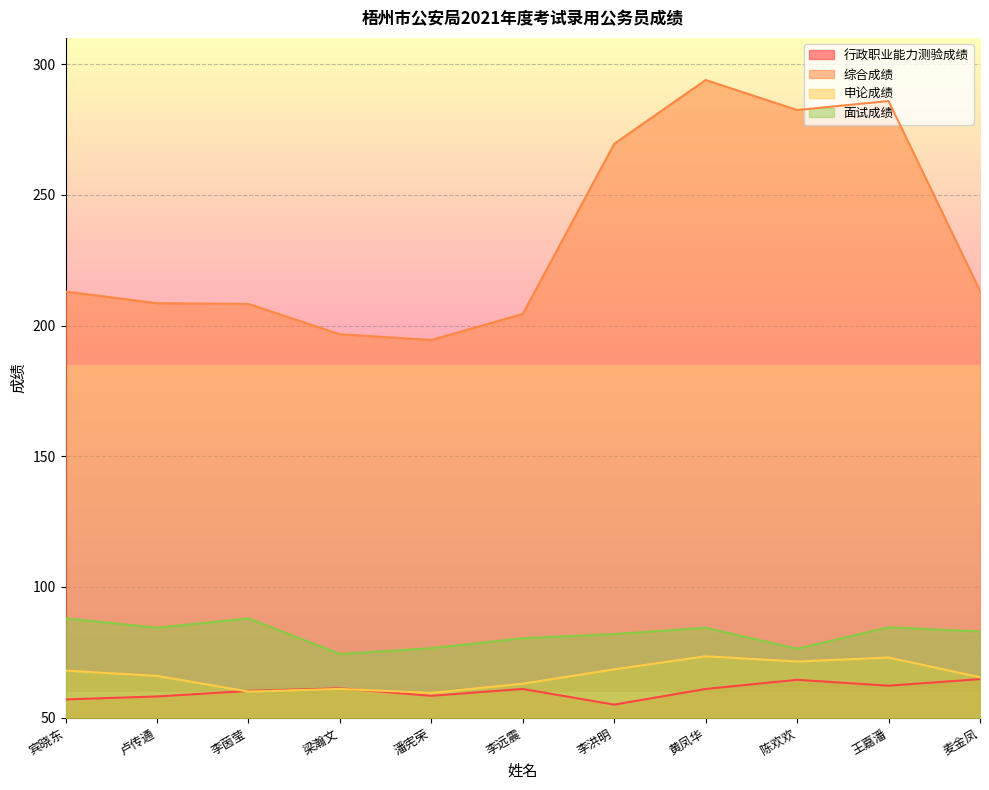

Is it true that 面试成绩 equals 82.0 at 李洪明?

True